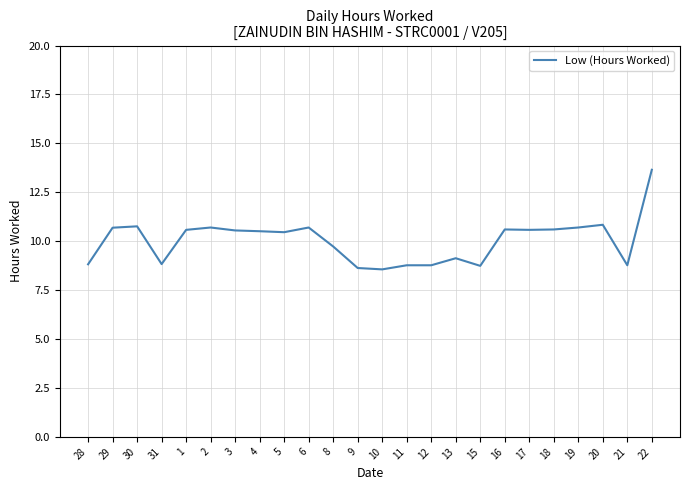

What is the greatest value displayed?

13.7